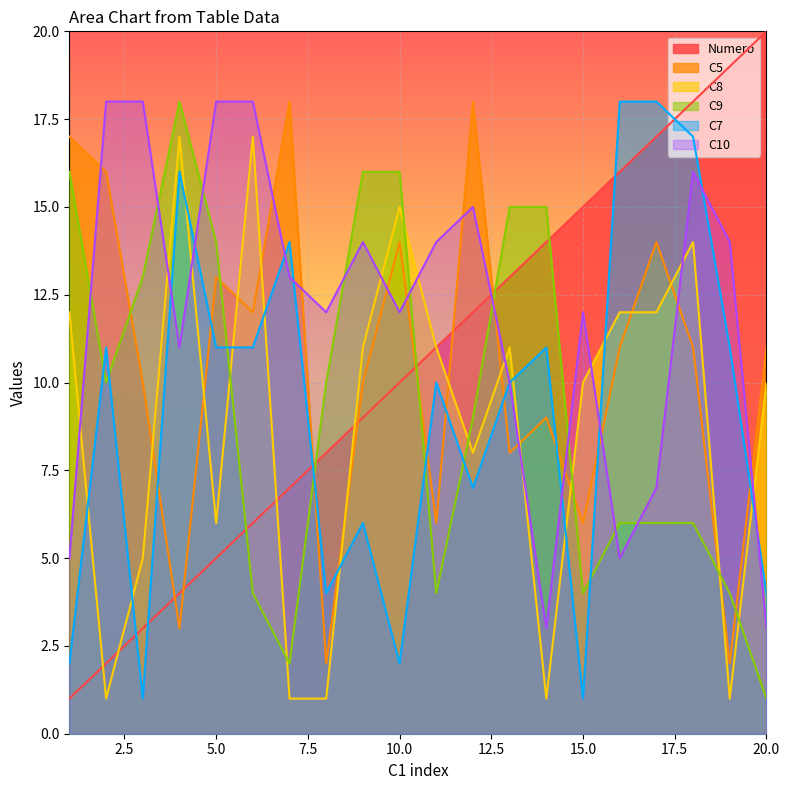

At which category does the chart reach its minimum across all series?

1